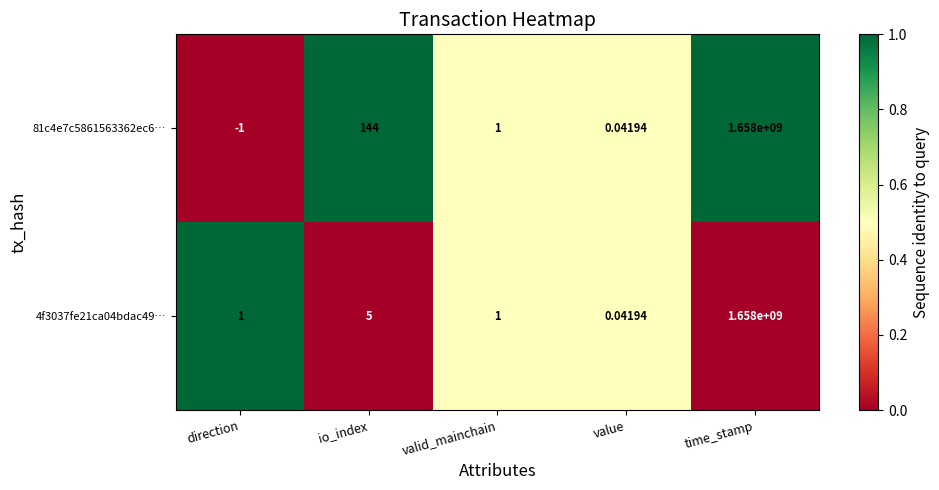

Which category has the highest value across all series?

time_stamp